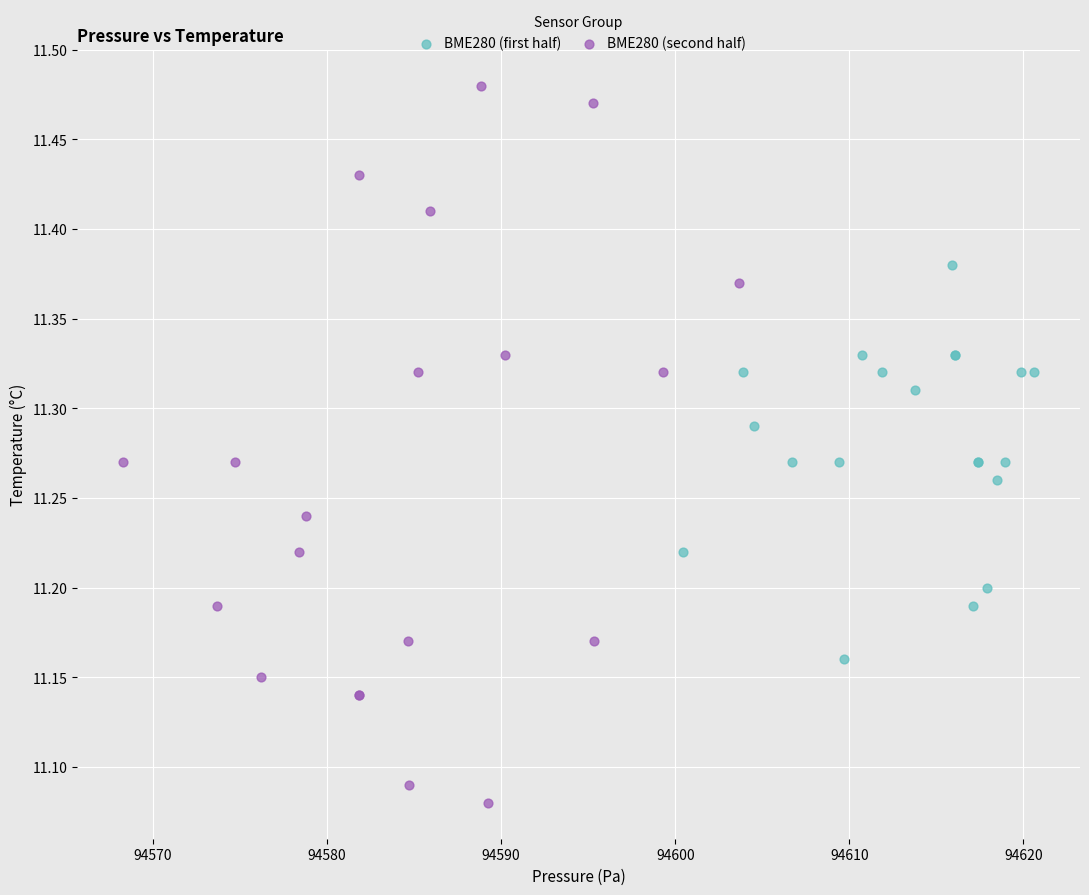

Which series contains the highest Y value?

BME280 (second half)